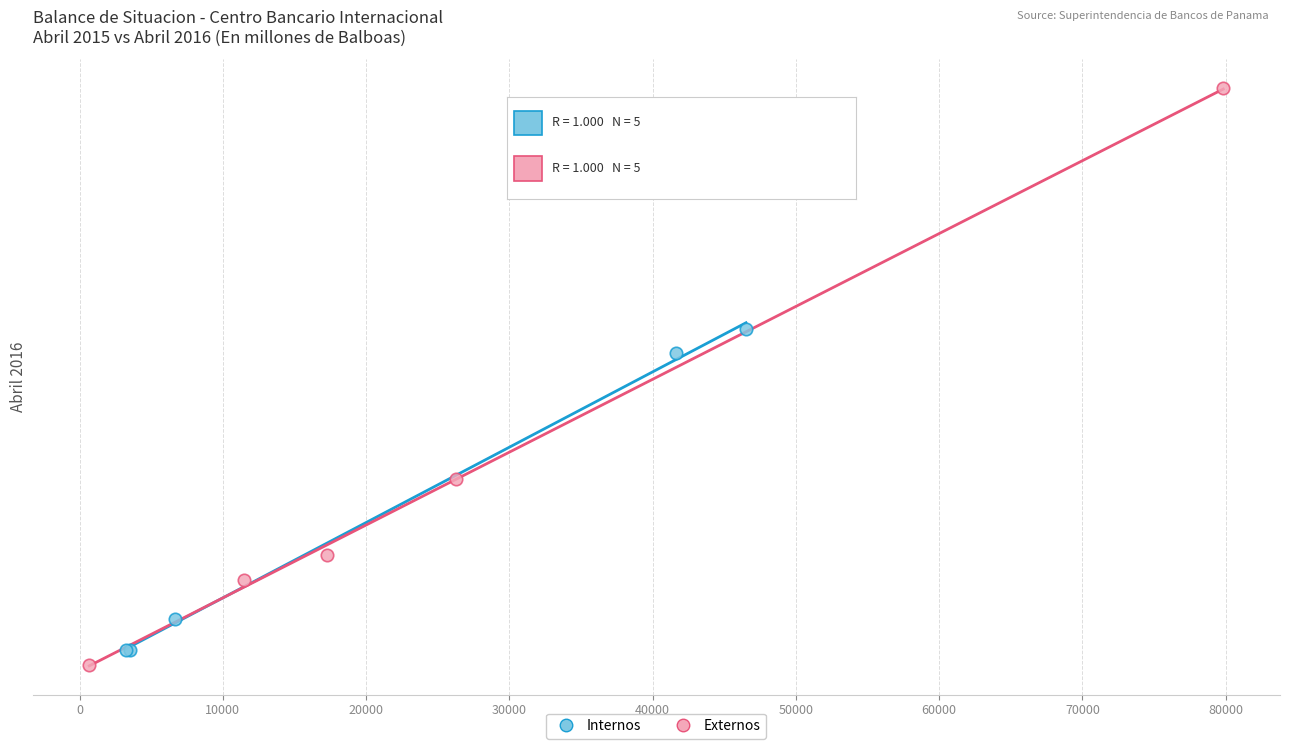

What are all the series names shown in the legend?

Internos, Externos